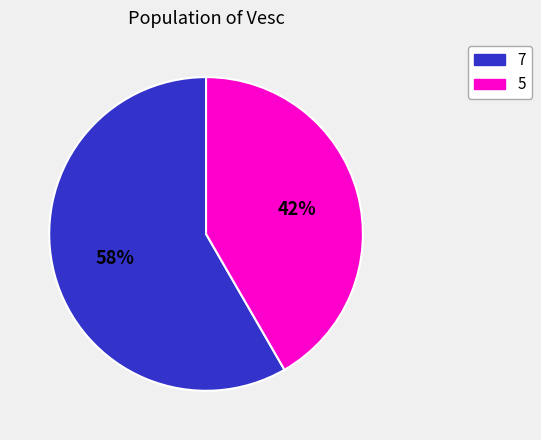

To the nearest percent, what is the average slice percentage?

50%